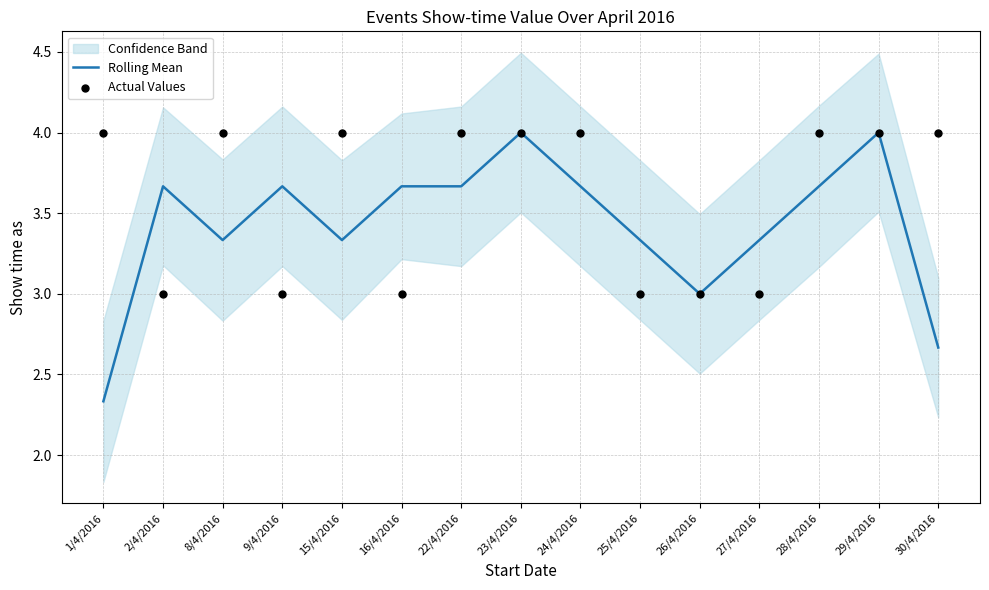

Which series reaches the minimum Y coordinate?

Rolling Mean